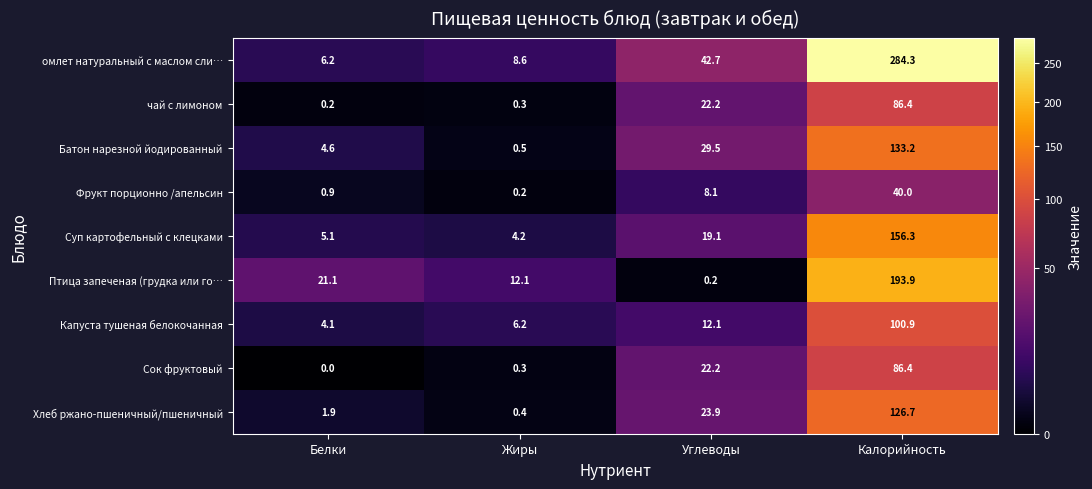

Is it true that омлет натуральный с маслом сли… equals 6.2 at Белки?

True